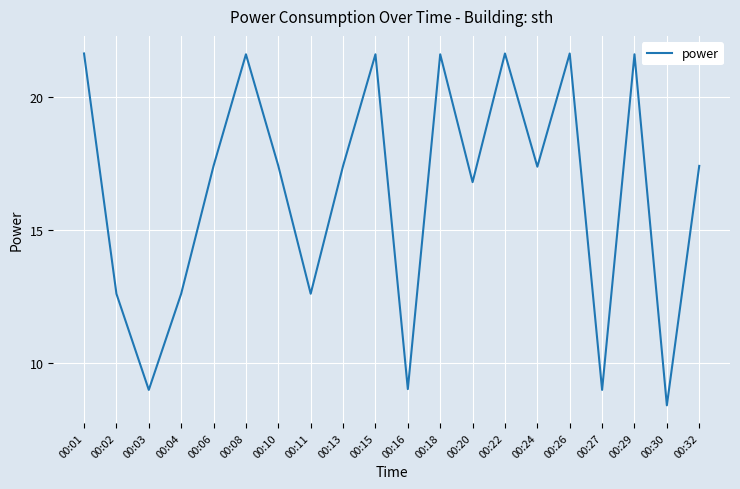

What is the difference between the maximum and minimum values?

13.2